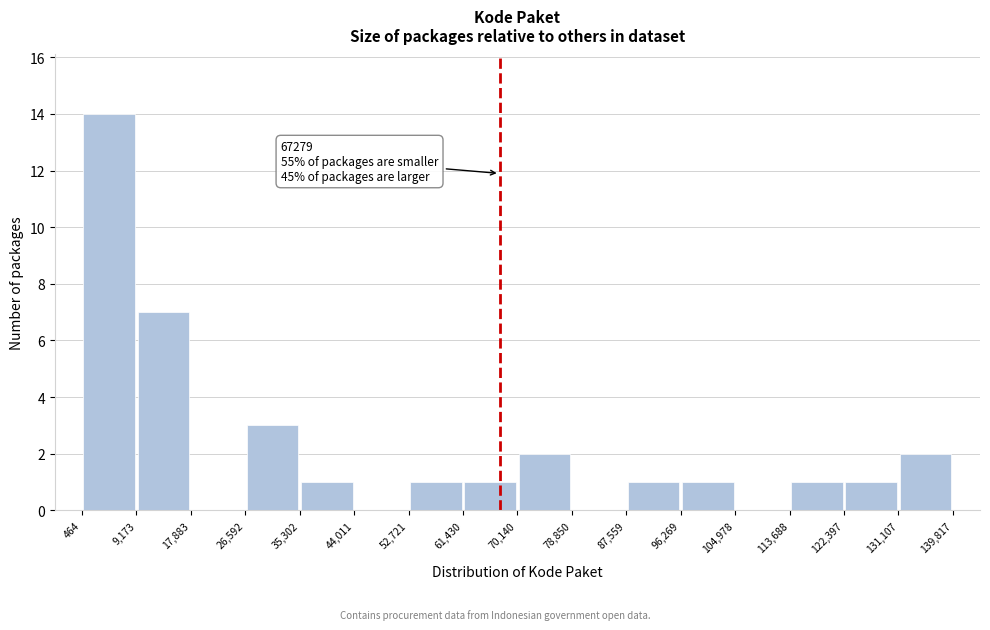

Which range on the x-axis has the tallest bar?

464 to 9,173